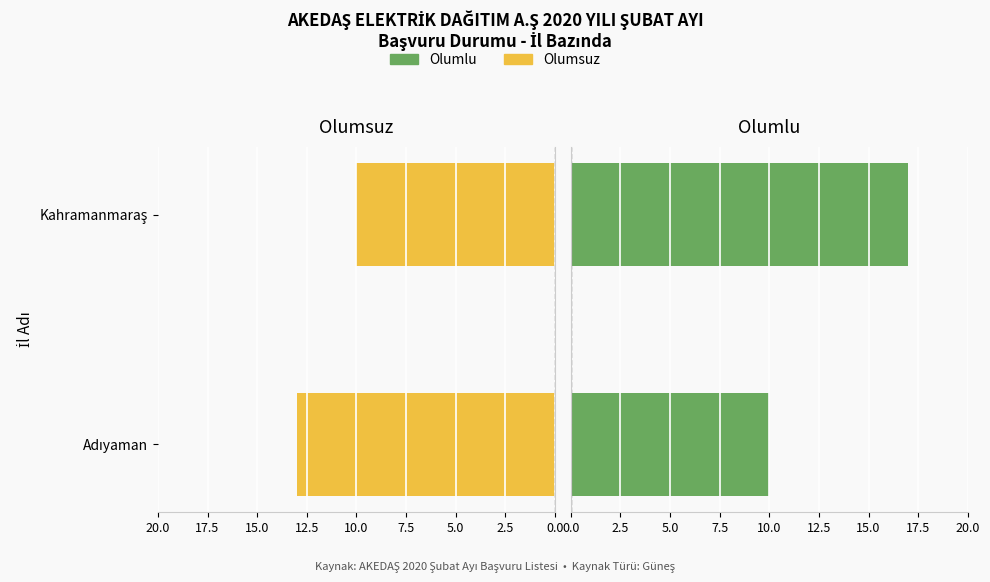

Does the chart contain stacked bars?

No